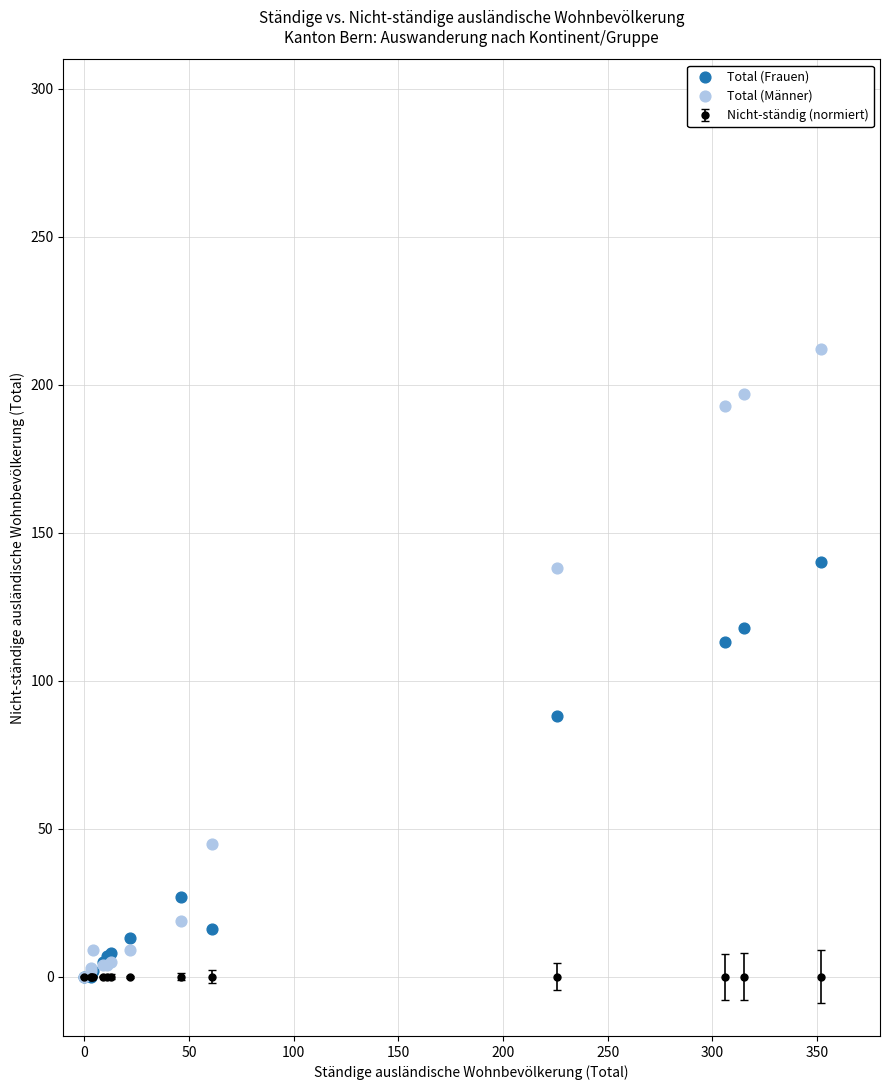

In the Total (Männer) series, what Y value is closest to 106?

138